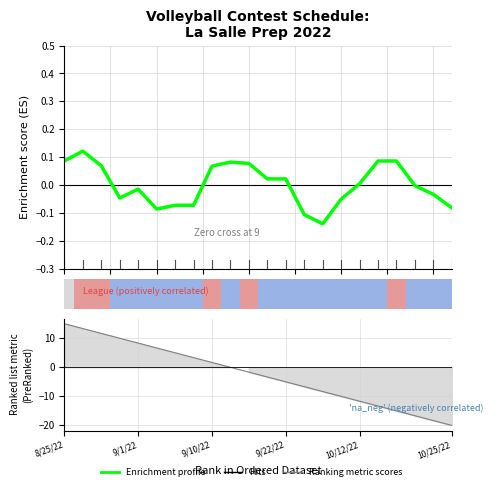

Between 11 and 20.0, which is larger?

20.0